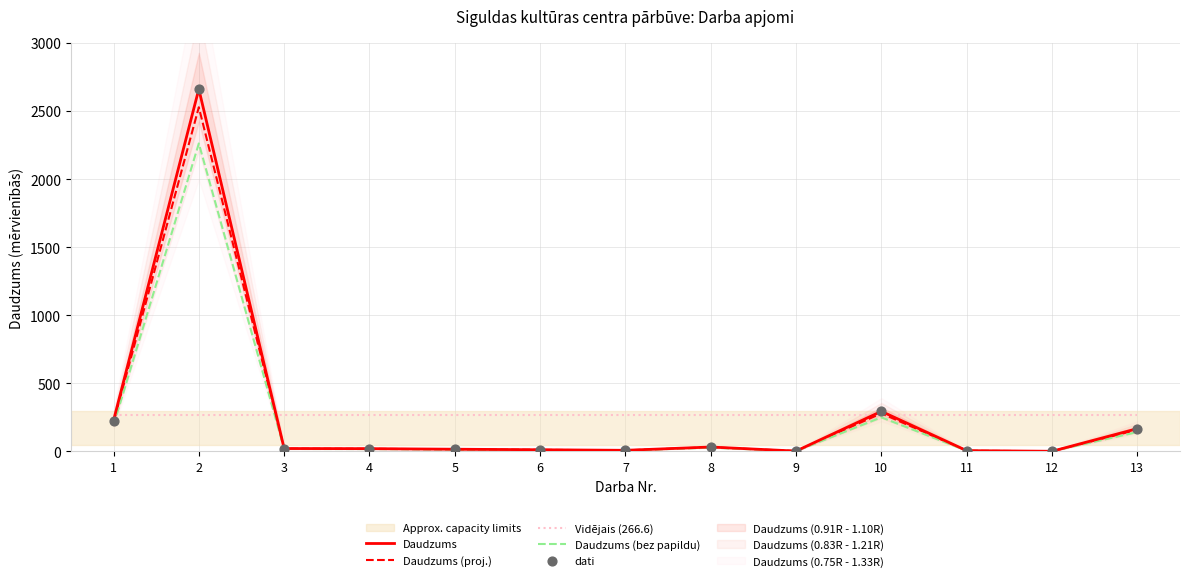

What is the total value across all series at 5?

61.1